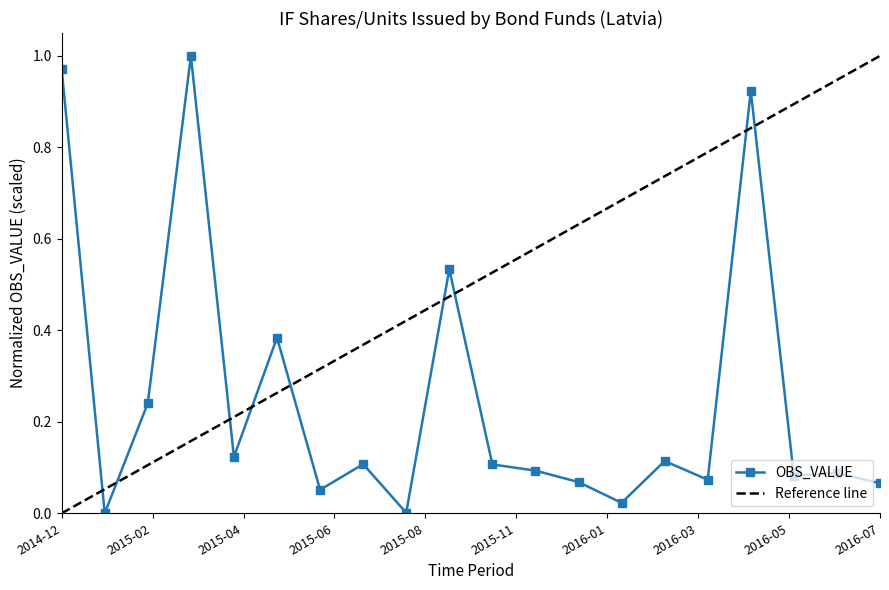

True or false: the data shows 0.1 at 2015-09.

False